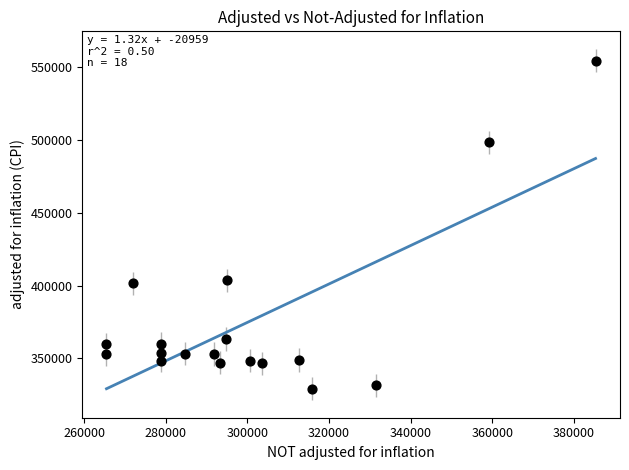

What is the range of X values (max minus min)?

119805